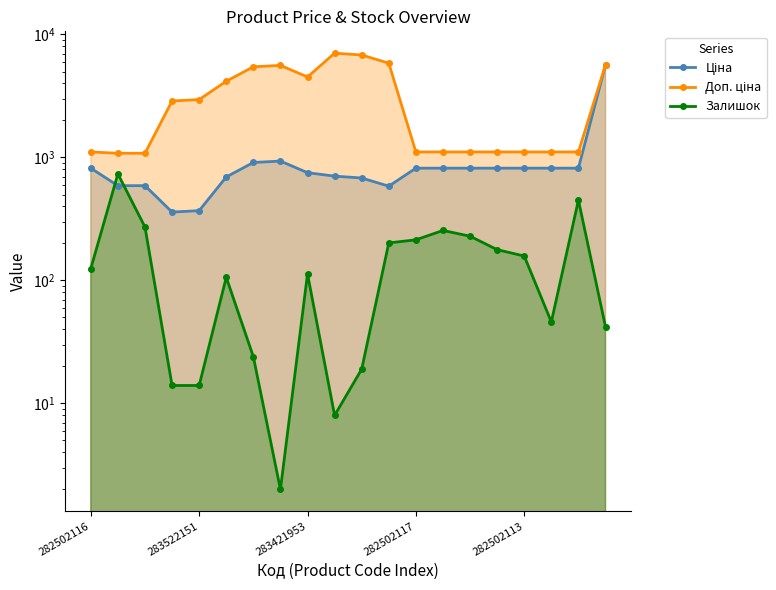

Count the number of data series in this chart.

3